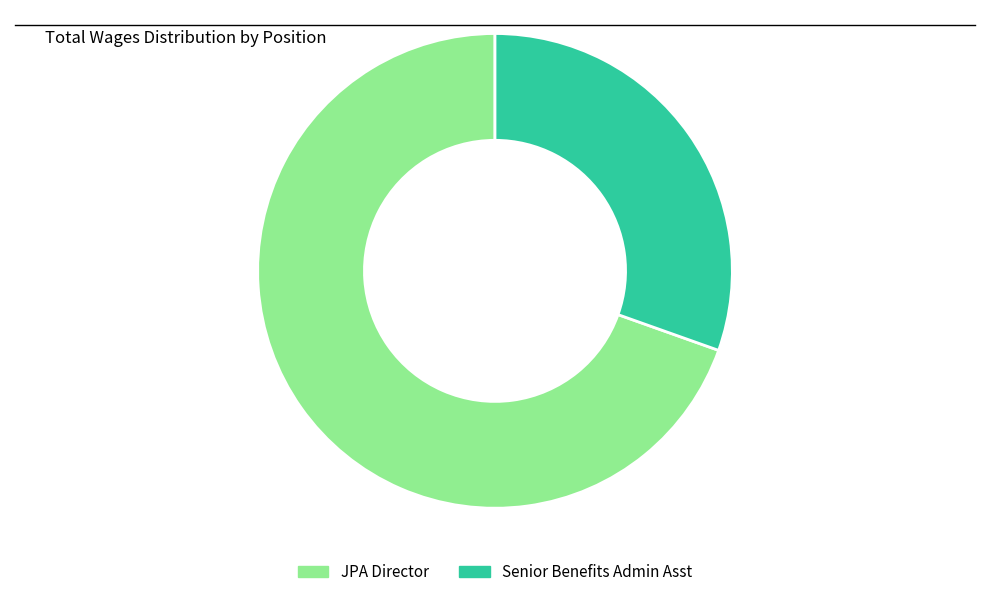

Approximately how many times larger is the value at JPA Director compared to Senior Benefits Admin Asst?

2.3